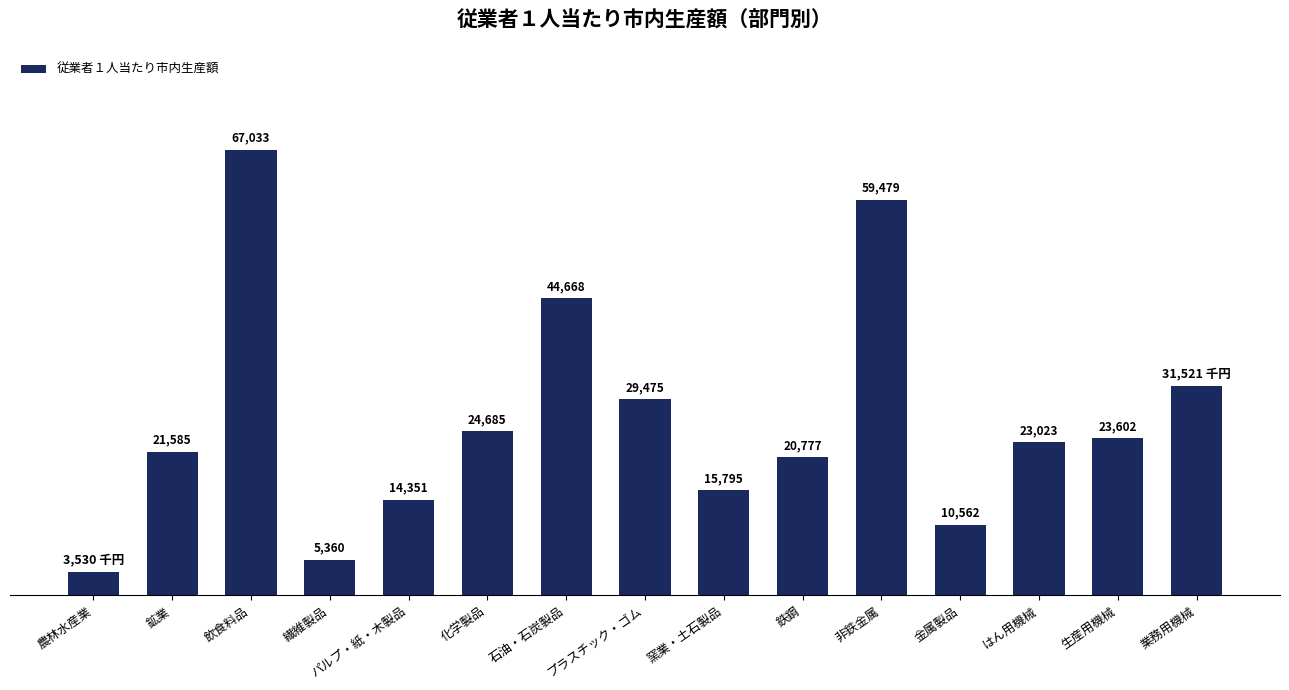

Rank the categories by value from lowest to highest.

農林水産業, 繊維製品, 金属製品, パルプ・紙・木製品, 窯業・土石製品, 鉄鋼, 鉱業, はん用機械, 生産用機械, 化学製品, プラスチック・ゴム, 業務用機械, 石油・石炭製品, 非鉄金属, 飲食料品